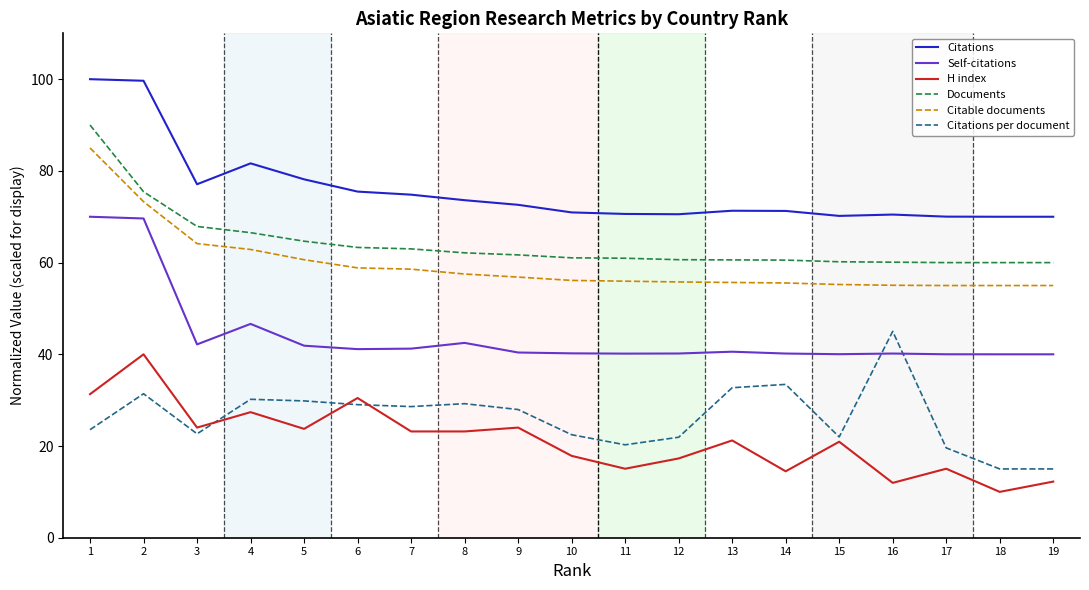

True or false: H index has a value of 17.3 at 12.

True